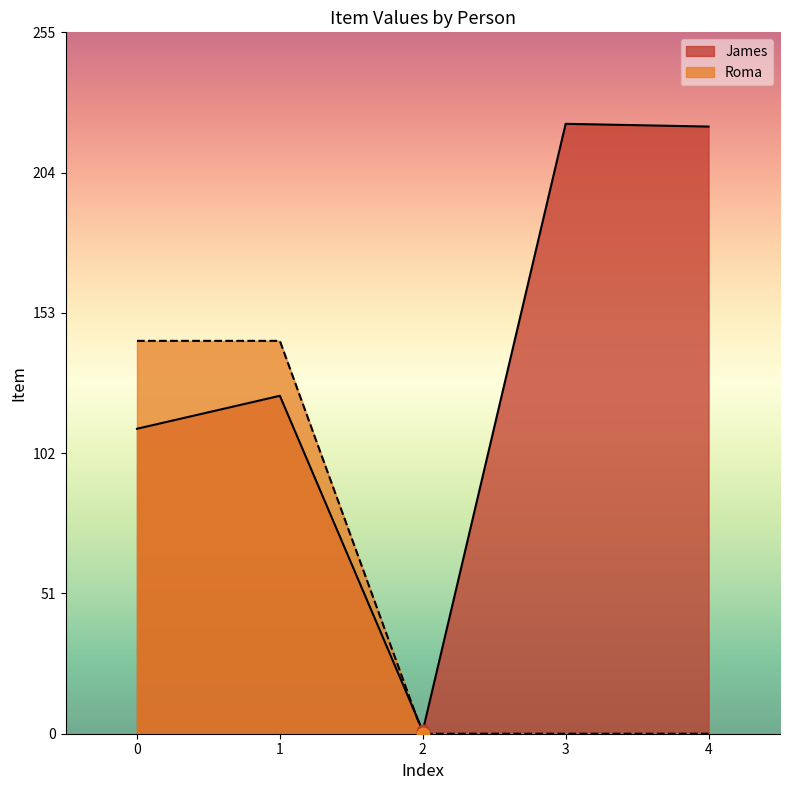

Between 0 and 3, which series saw the biggest shift?

Roma